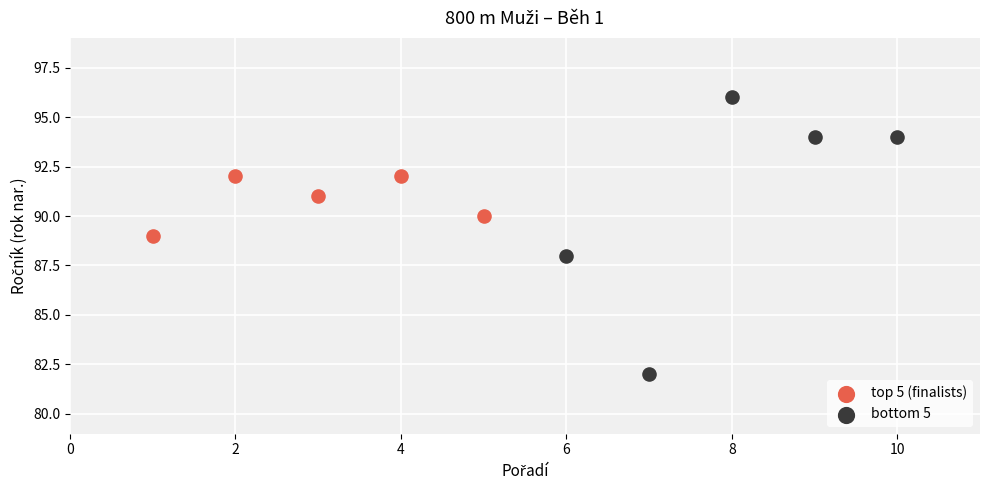

Which series has the largest Y range (max minus min)?

bottom 5